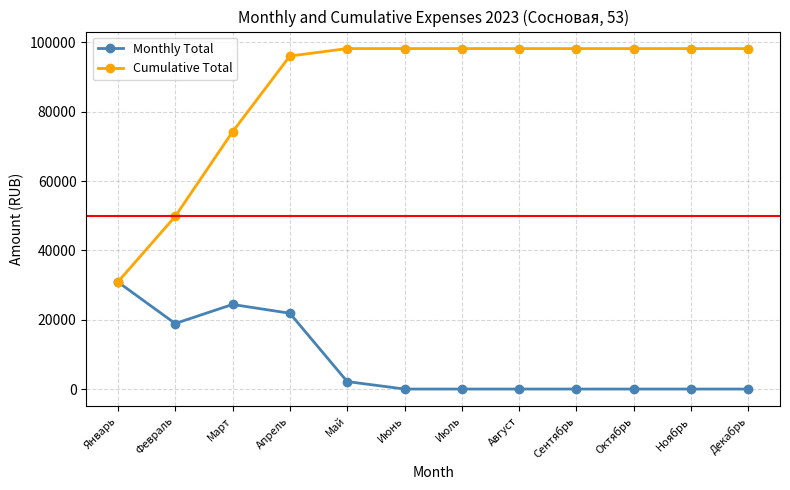

Rank the series by their maximum value, from lowest to highest.

Monthly Total, Cumulative Total